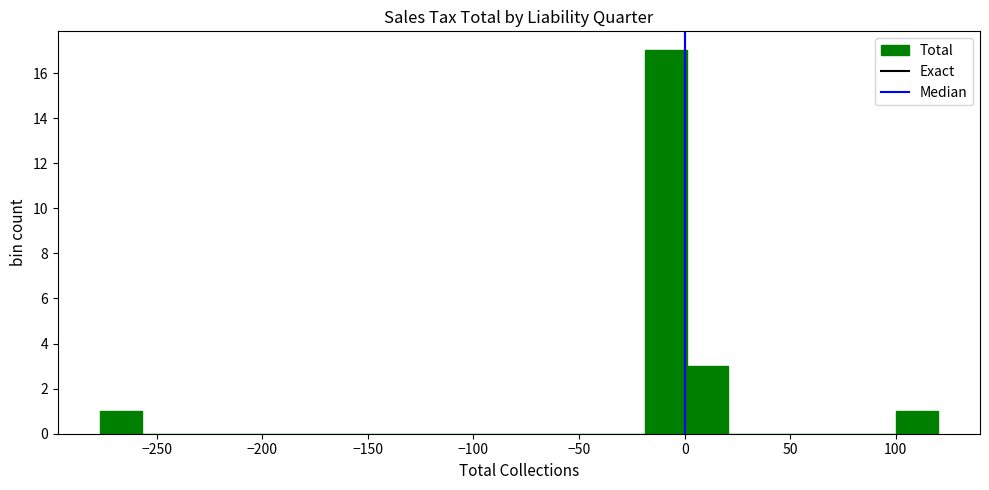

Read against the x-axis, roughly where is the centre of the tallest bar?

-10